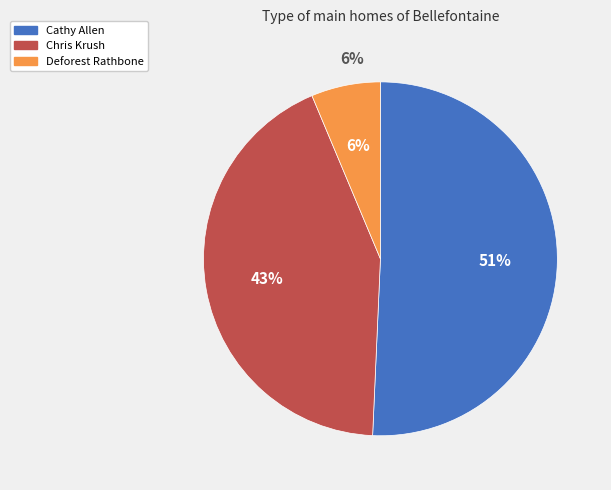

To the nearest percent, what is the combined percentage of Cathy Allen and Chris Krush?

94%